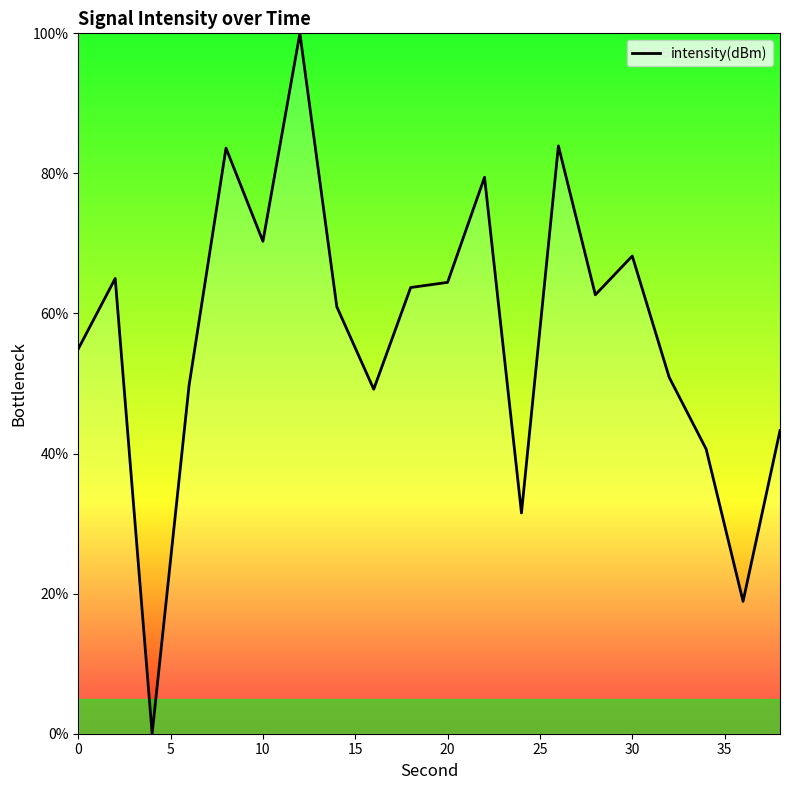

What is the maximum value shown in the chart?

100.0